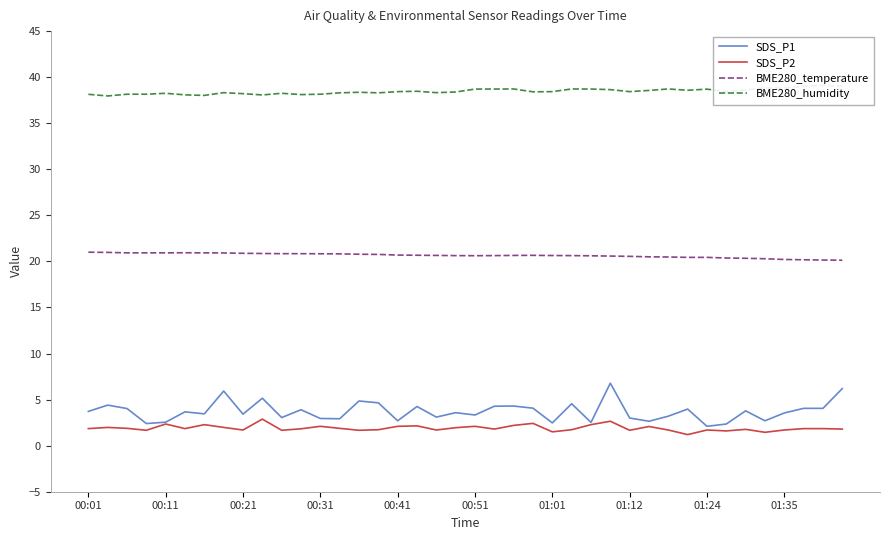

True or false: BME280_temperature and SDS_P1 intersect in this chart.

False